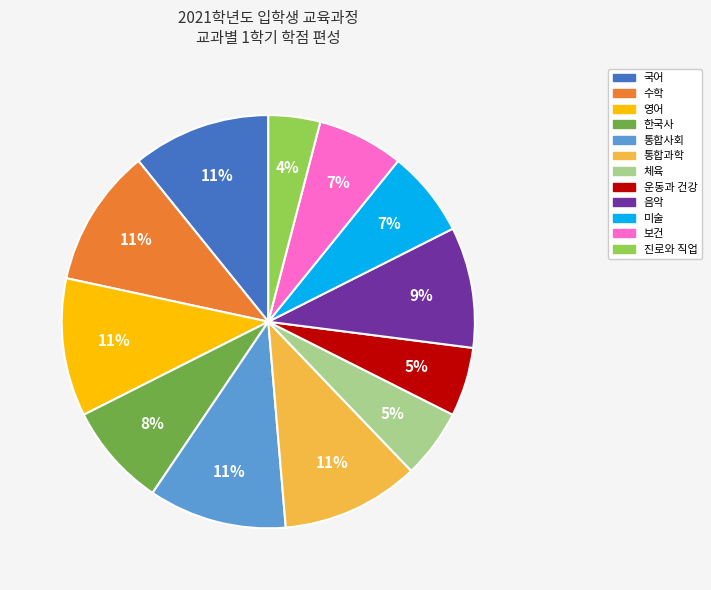

What is the ratio of the value at 수학 to the value at 미술?

1.6